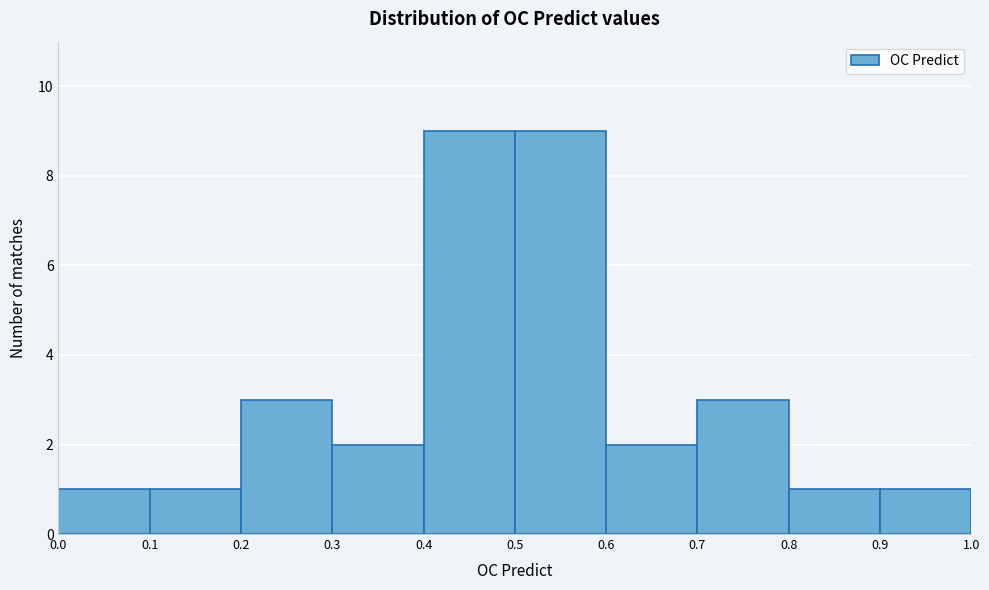

Reading left to right, transcribe this chart: for each bar, give the range it covers on the x-axis and its height. The values are not printed on the chart, so give them approximately, as read against the axis.

0.0 to 0.1: 1
0.1 to 0.2: 1
0.2 to 0.3: 3
0.3 to 0.4: 2
0.4 to 0.5: 9
0.5 to 0.6: 9
0.6 to 0.7: 2
0.7 to 0.8: 3
0.8 to 0.9: 1
0.9 to 1.0: 1